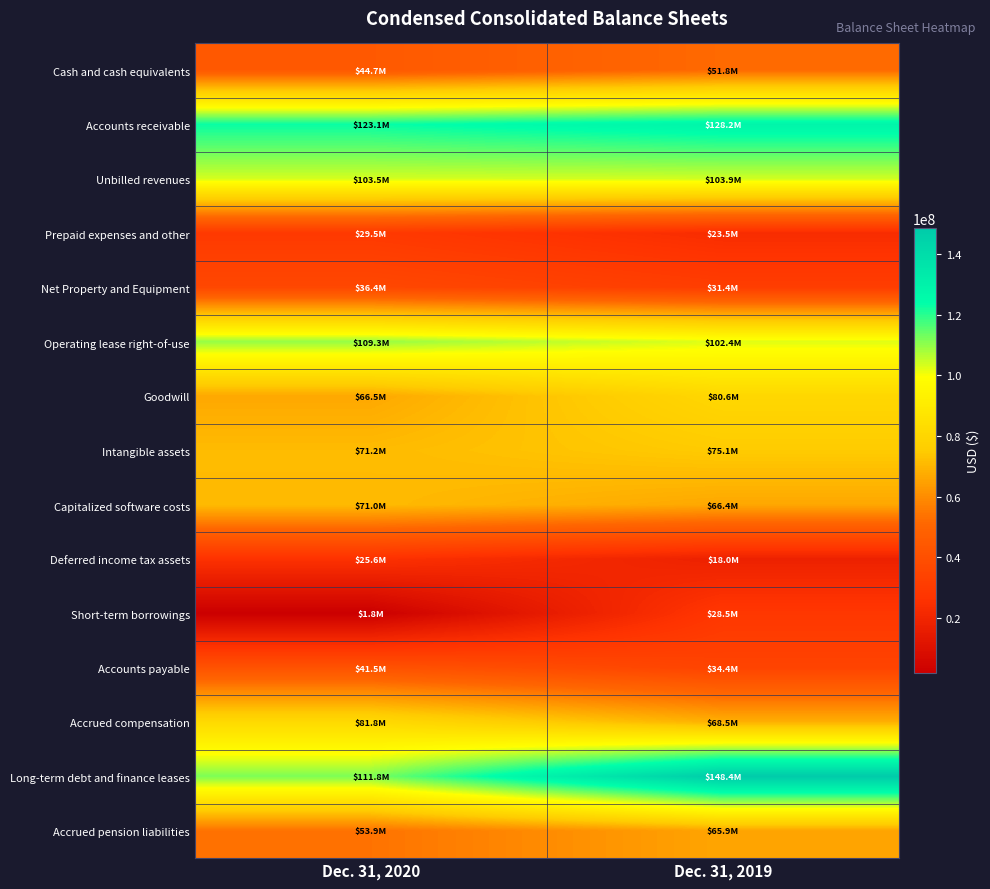

What is the spread (max minus min) of values at Dec. 31, 2020?

121223000